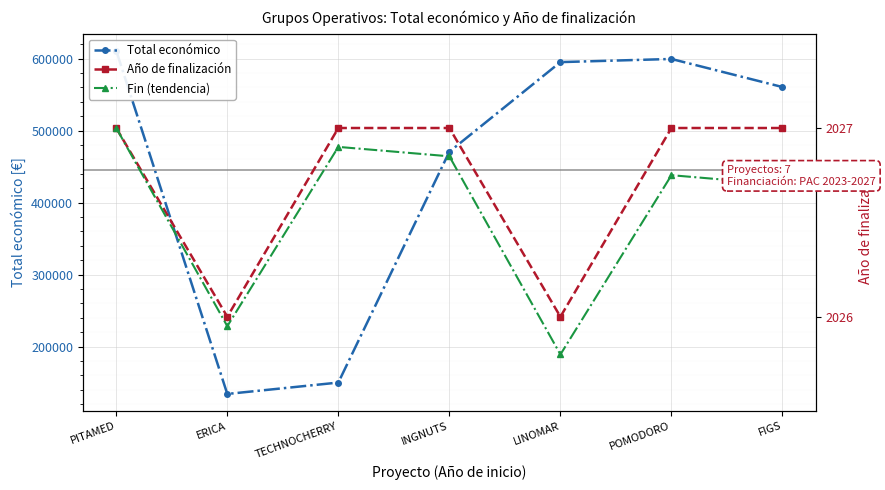

What is the spread (max minus min) of values at ERICA?

132086.0